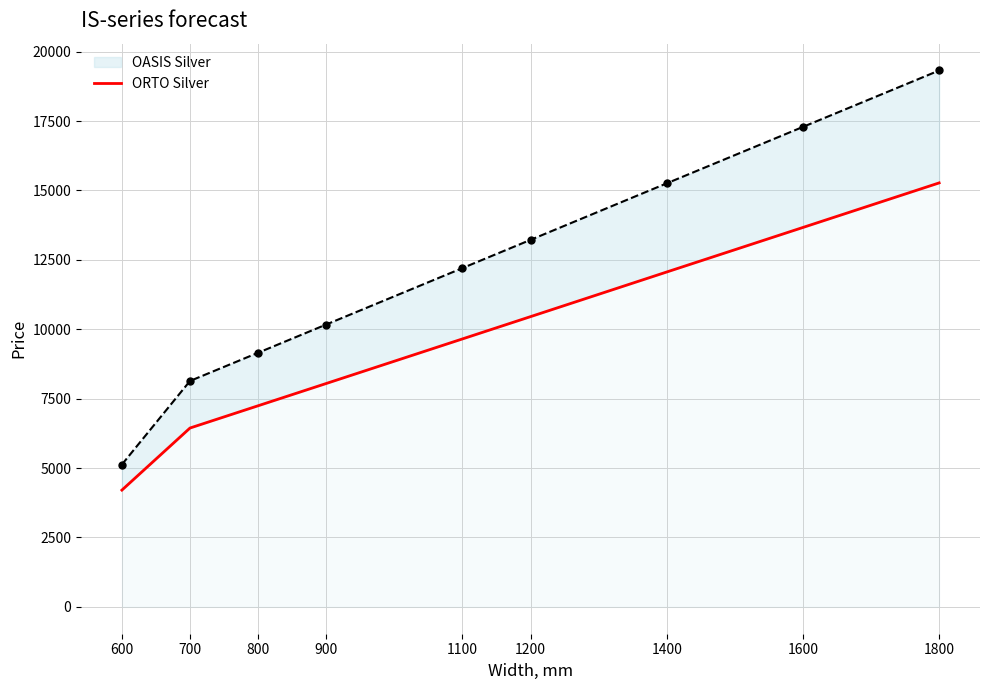

Between 800 and 1600, which is larger?

1600